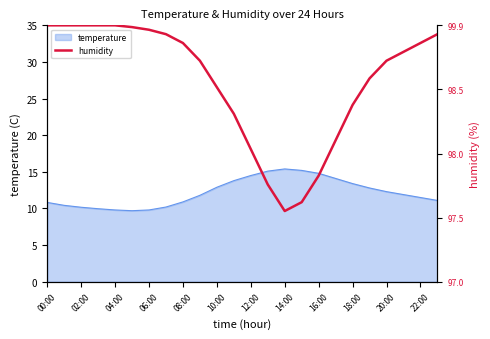

The temperature series shows 13.4 at 18:00. True or false?

True